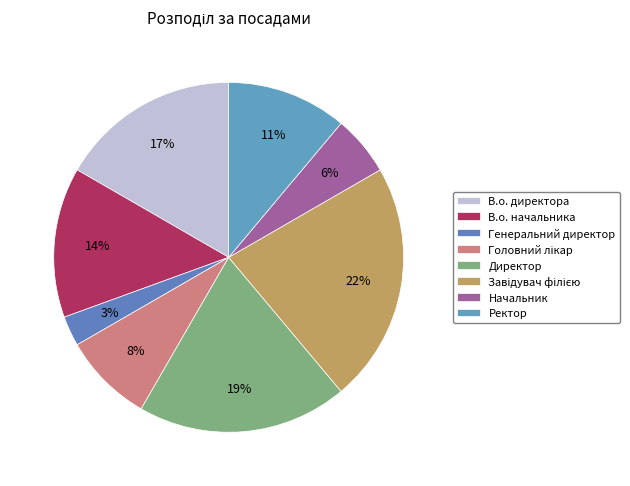

What is the largest slice in the pie chart?

Завідувач філією